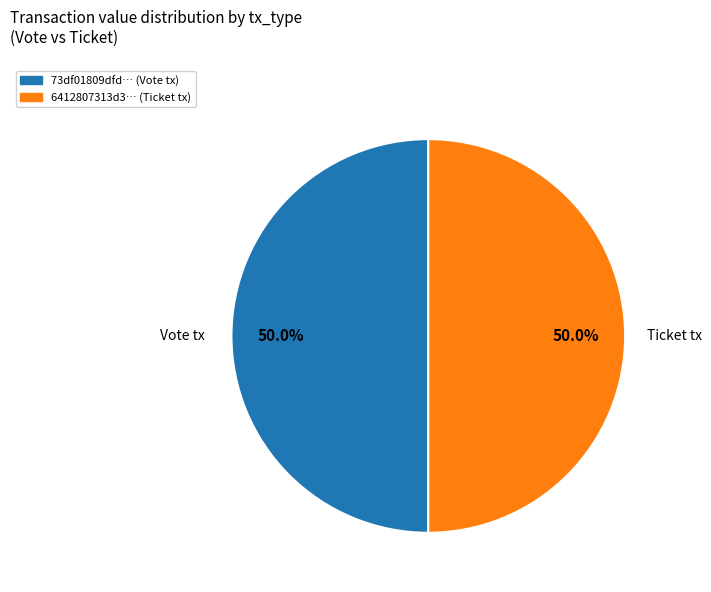

What is the ratio of the value at 73df01809dfd… (Vote tx) to the value at 6412807313d3… (Ticket tx)?

1.0